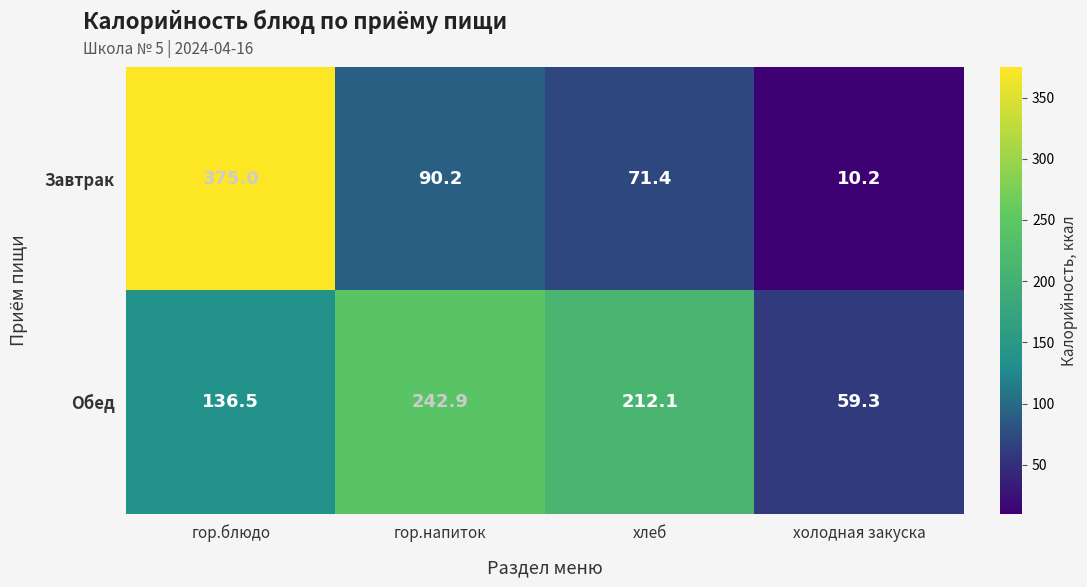

Reading right to left, transcribe all the data shown in this chart.

Завтрак: 10.2	71.4	90.2	375.0
Обед: 59.3	212.1	242.9	136.5